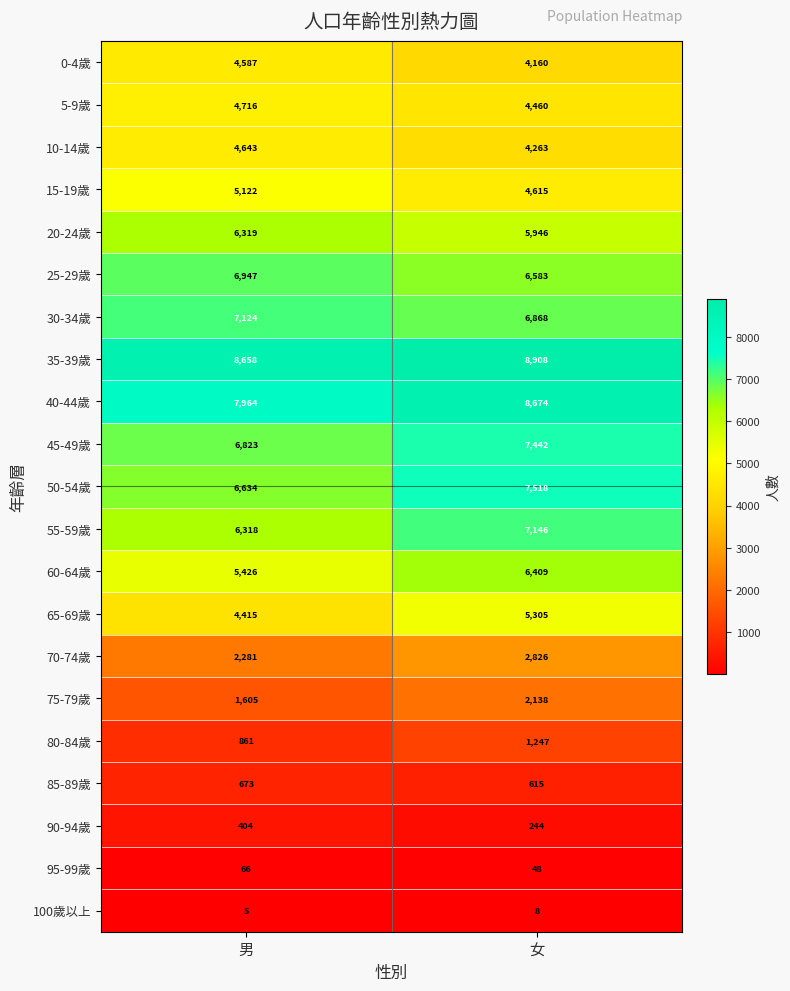

At which label does 20-24歲 reach its peak?

男